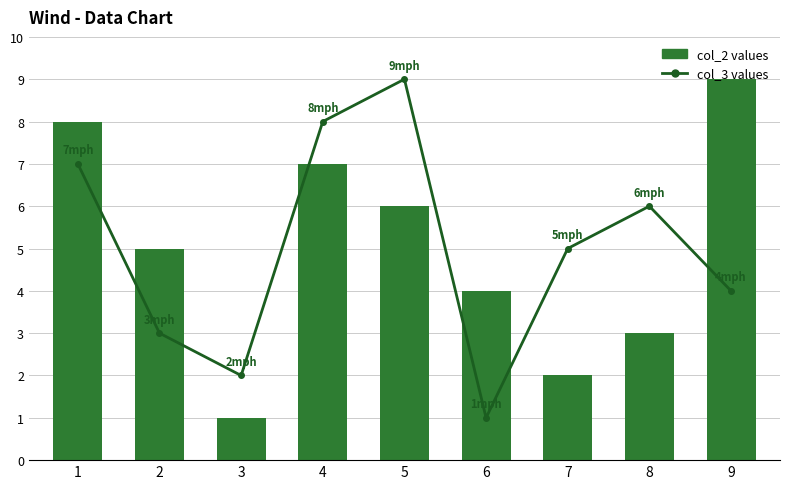

What is the value of the col_3 values bar at the 6th from the left?

1